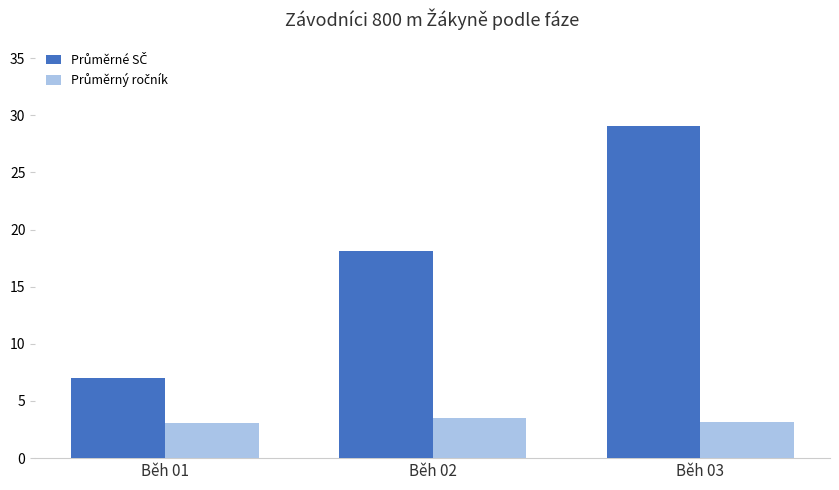

What is the maximum value shown in the chart?

29.1